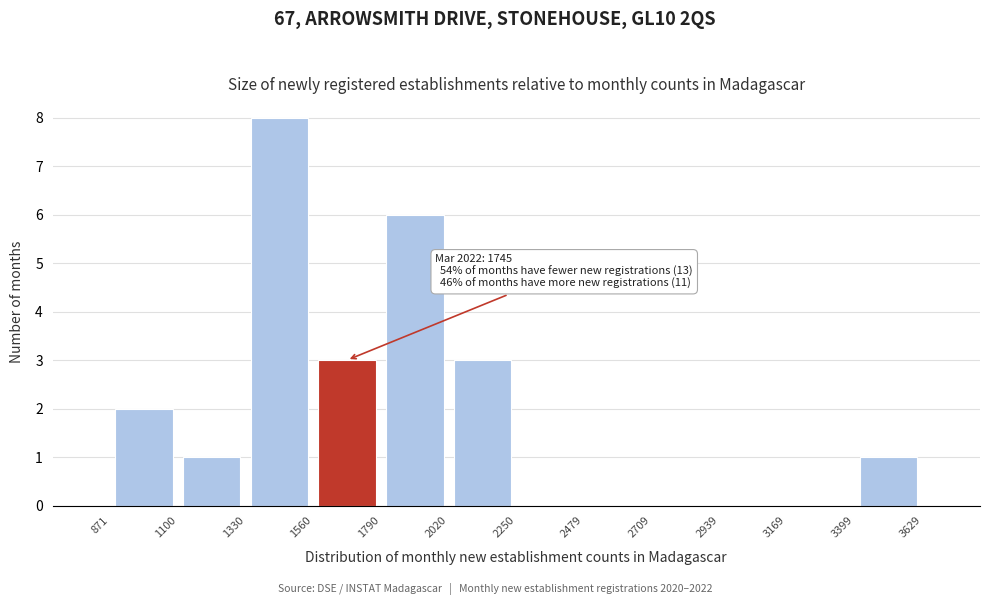

Over which range of the x-axis is the bar tallest?

1330 to 1560